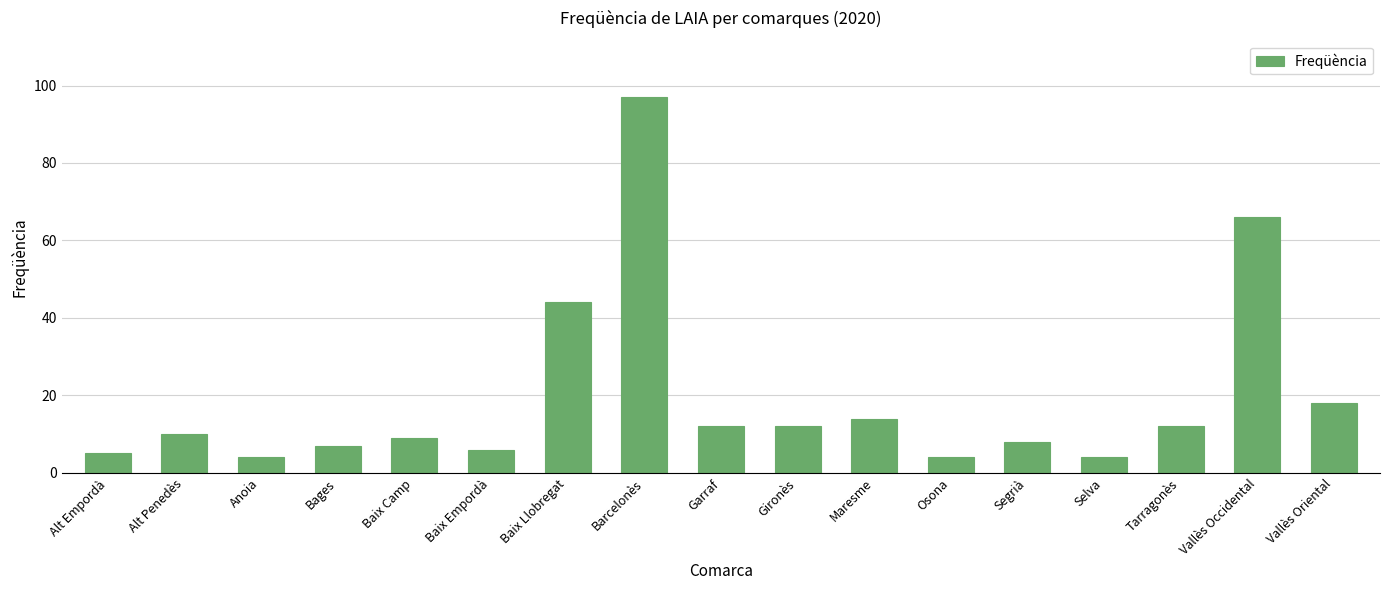

What is the minimum value shown in the chart?

4